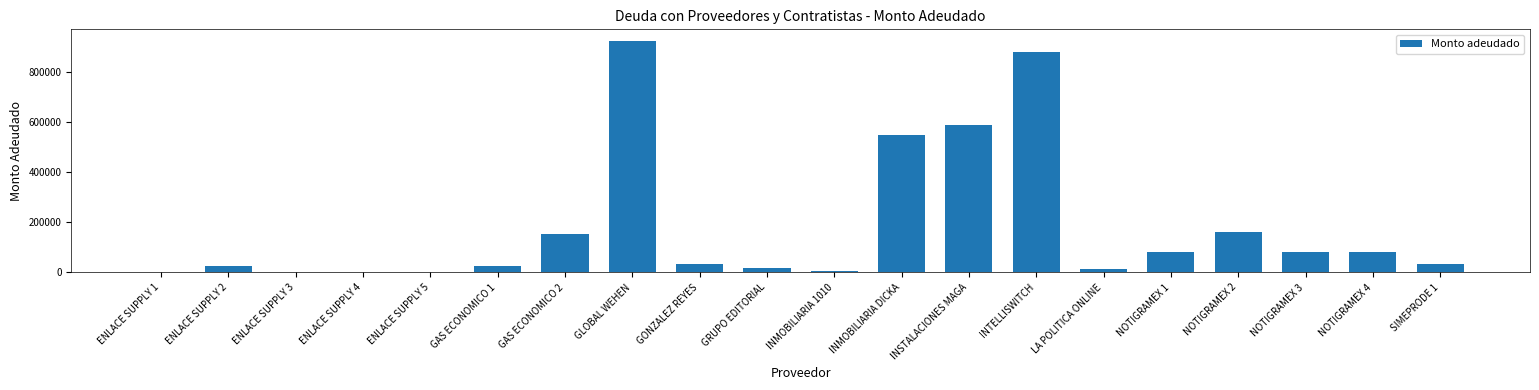

At which label does the data first exceed 32480?

GAS ECONOMICO 2